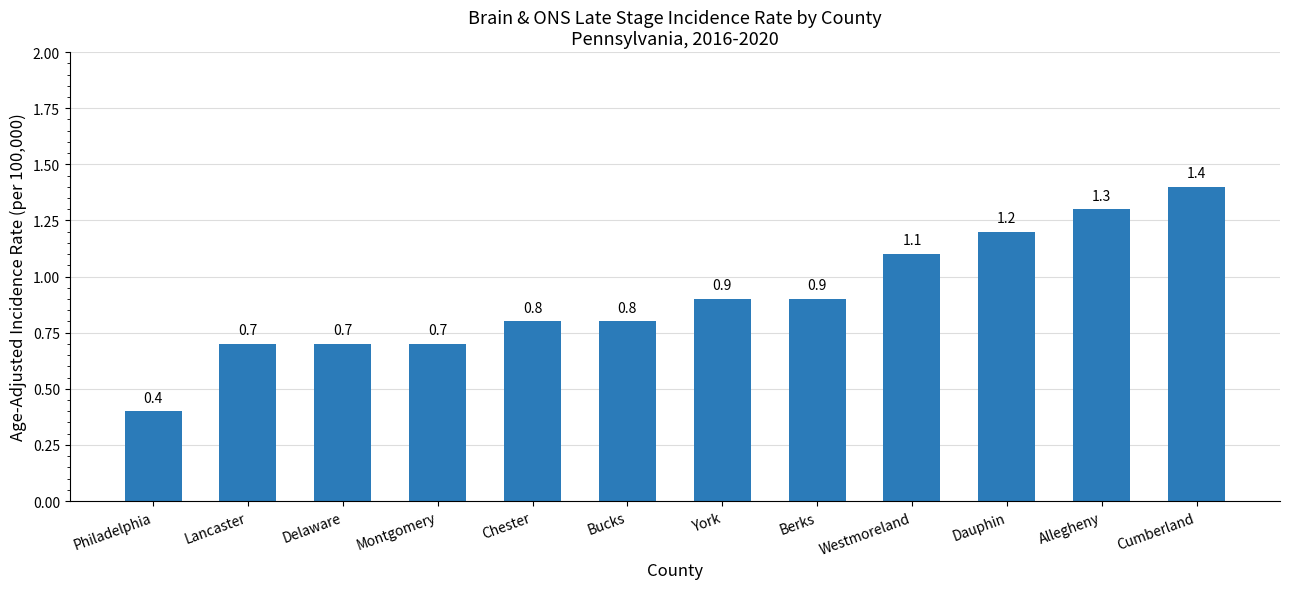

Reading right to left, transcribe all the data shown in this chart.

1.4	1.3	1.2	1.1	0.9	0.9	0.8	0.8	0.7	0.7	0.7	0.4